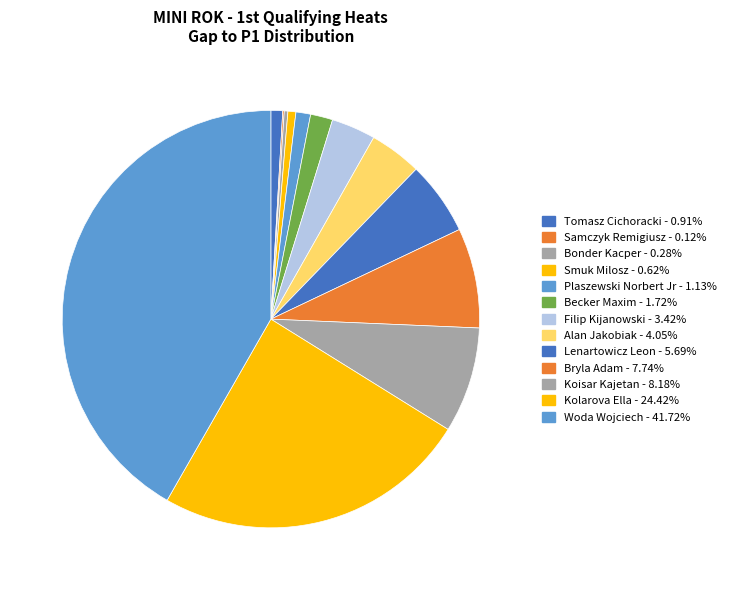

Is it true that Bryla Adam is 19% of the pie?

False